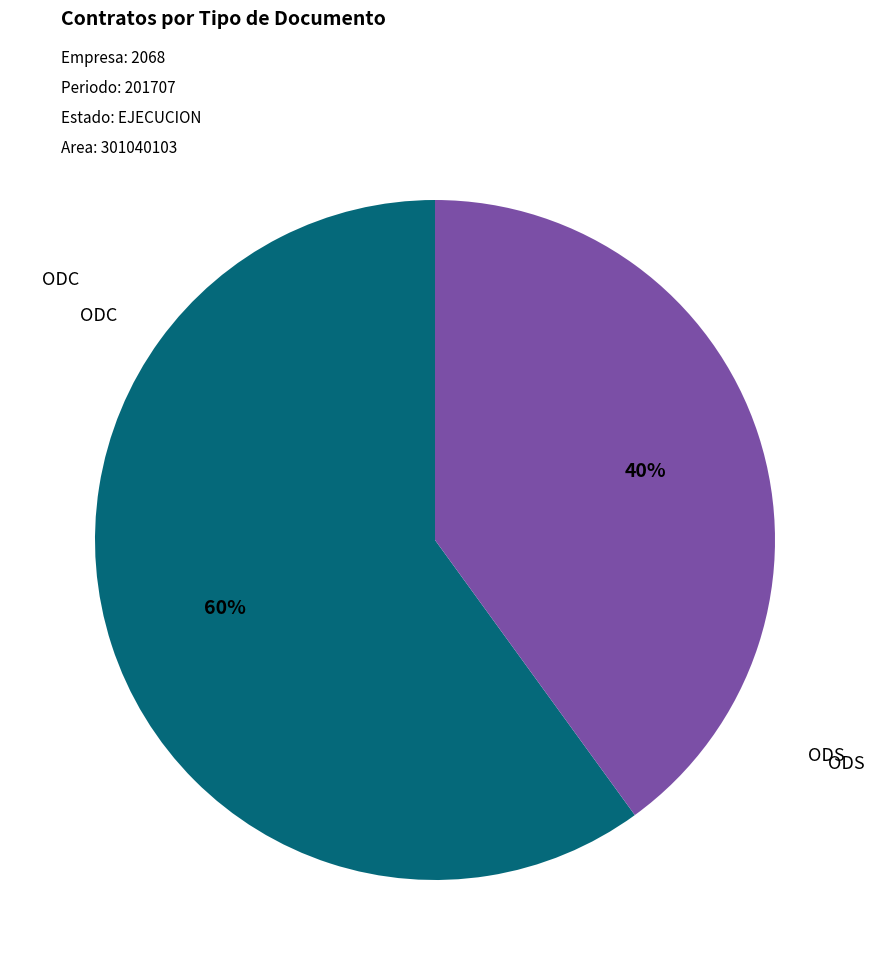

Is there a majority slice in this chart?

Yes